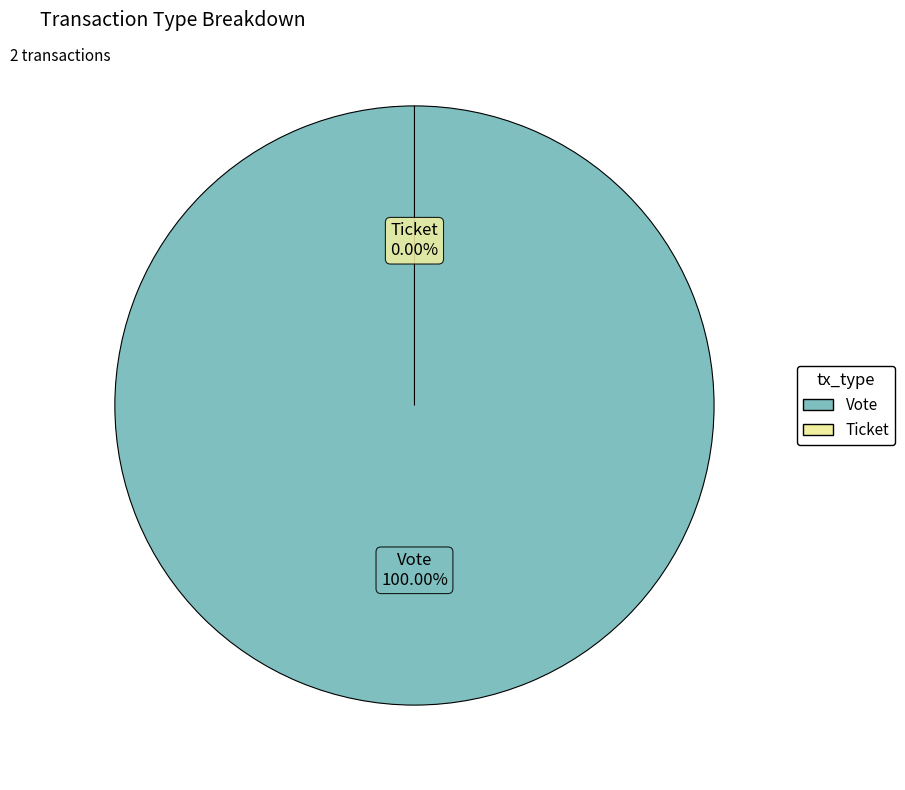

Is the sum of Ticket and Vote greater than half?

Yes